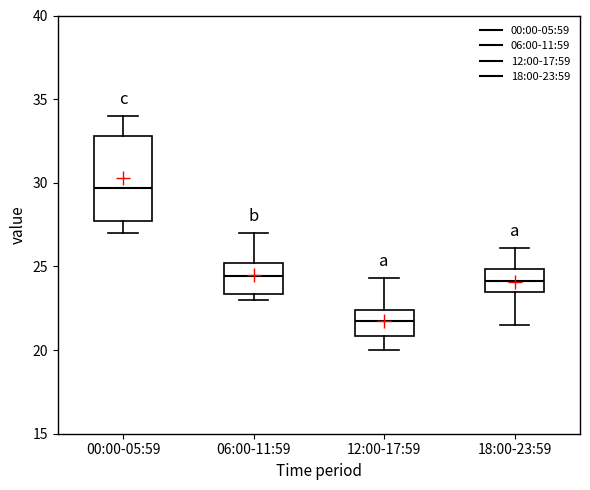

Which box is the tallest, from its lower edge to its upper edge?

00:00-05:59